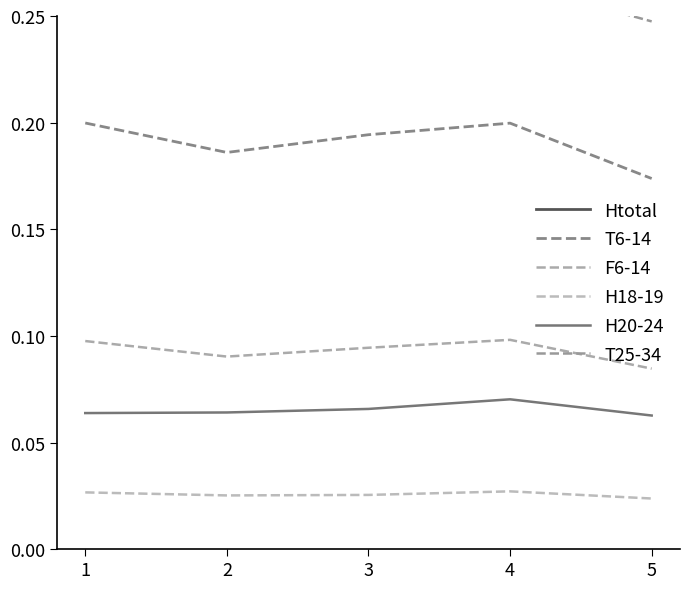

True or false: F6-14 has a value of 0.1 at 2.

True